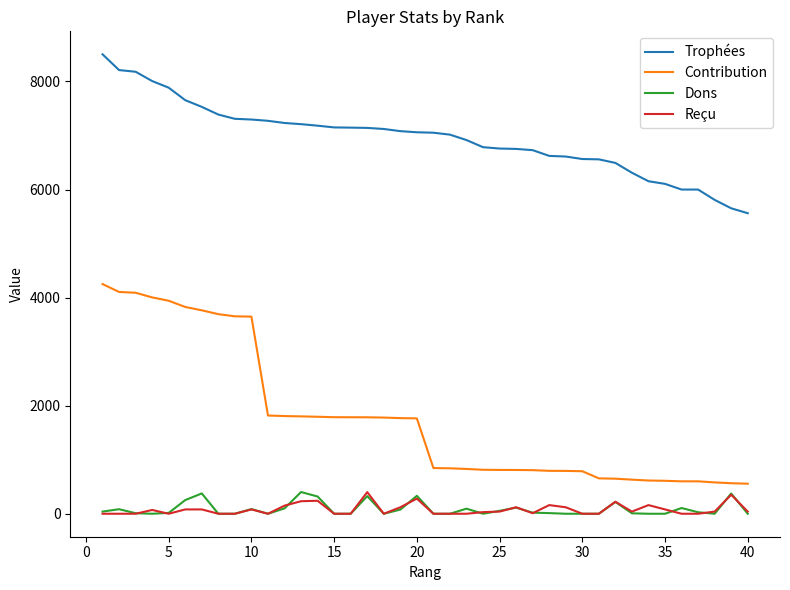

True or false: Trophées and Reçu cross at least once.

False